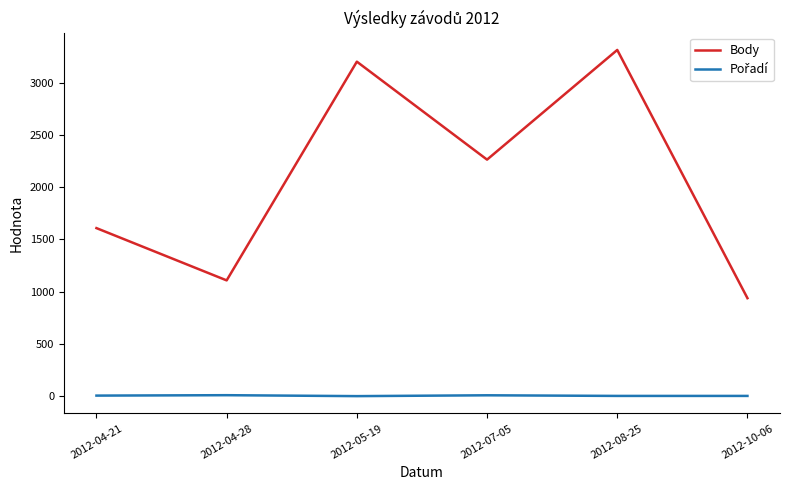

What is the highest value of the Body series?

3312